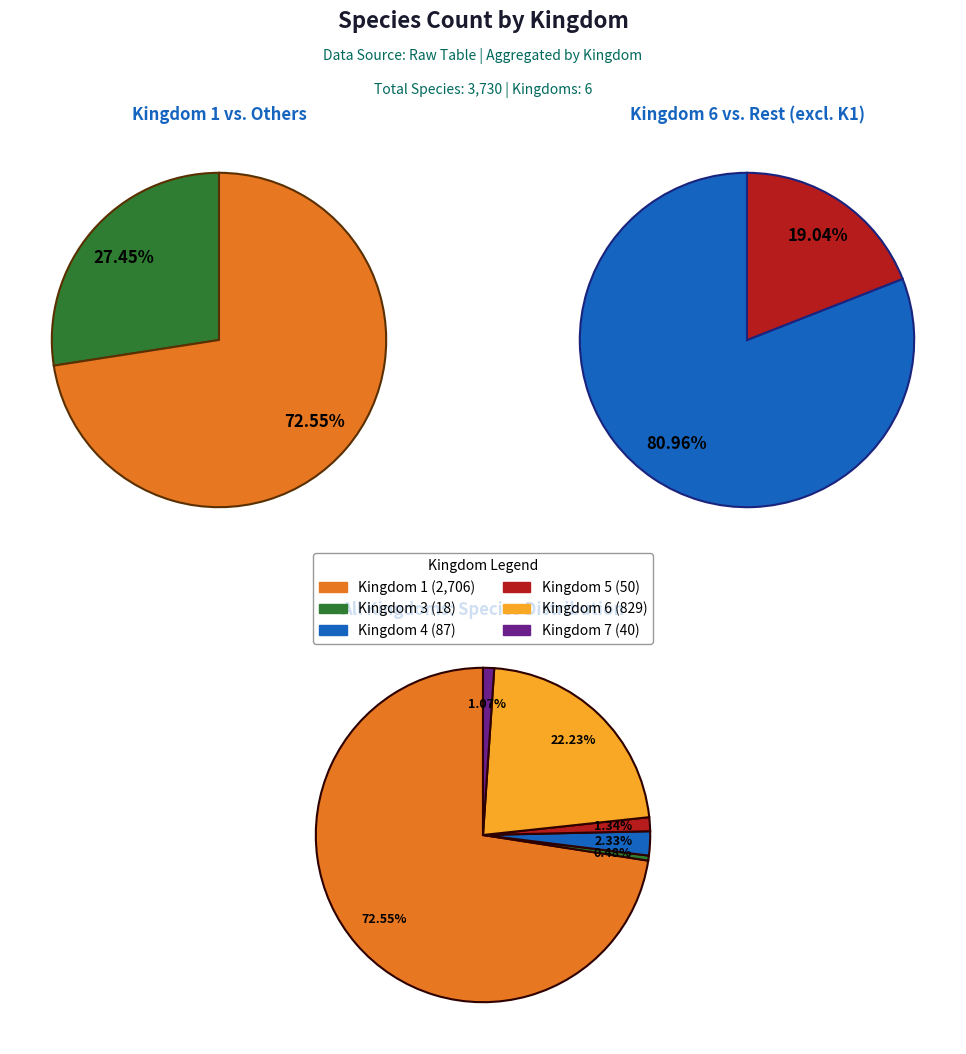

Between kingdom_5 and kingdom_6, which is larger?

kingdom_6